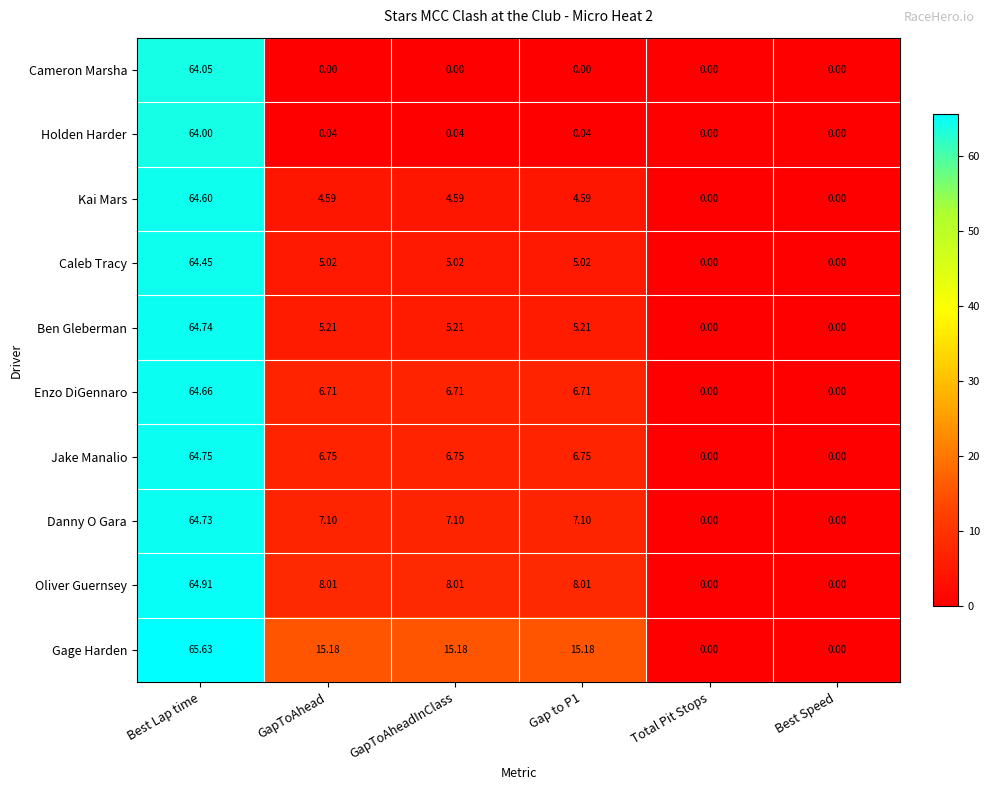

Rank the series by their maximum value, from lowest to highest.

Holden Harder, Cameron Marsha, Caleb Tracy, Kai Mars, Enzo DiGennaro, Danny O Gara, Ben Gleberman, Jake Manalio, Oliver Guernsey, Gage Harden